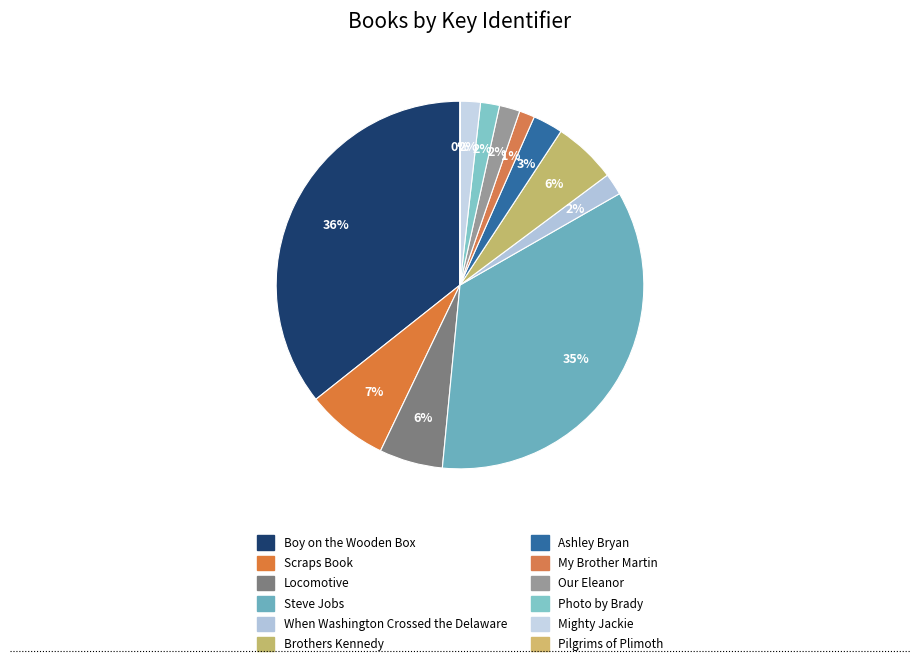

How many slices are in this pie chart?

12